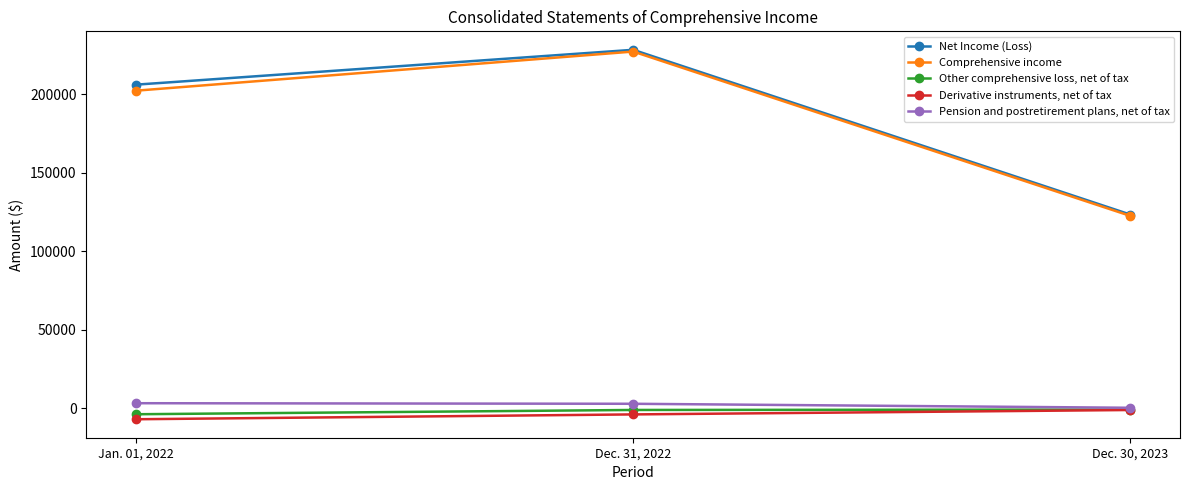

Does the chart have visible grid lines?

No